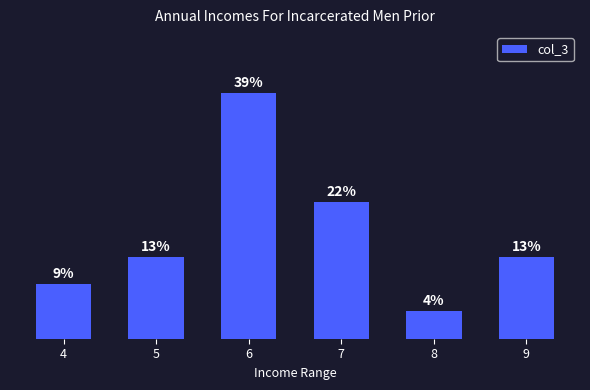

What is the minimum value shown in the chart?

4.3